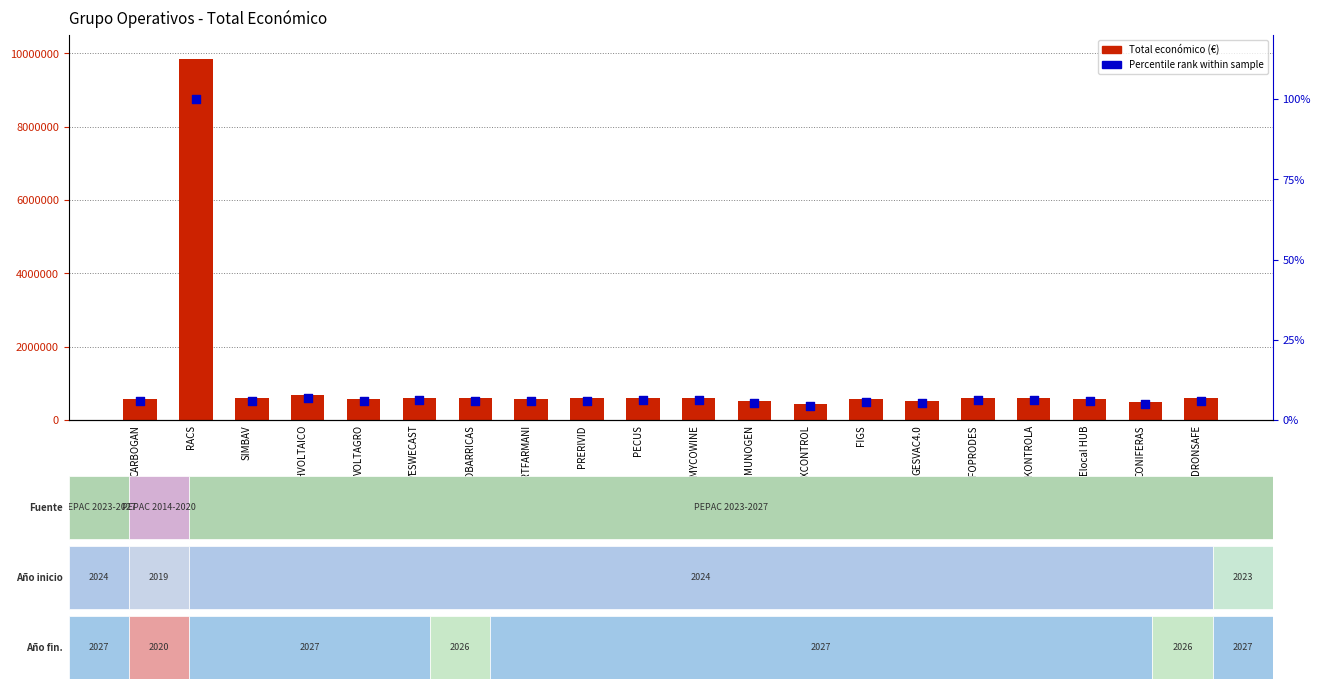

Which series has the largest total across all categories?

Total económico